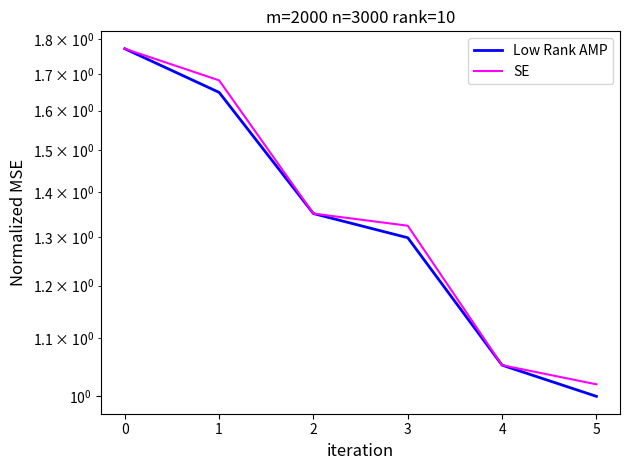

True or false: SE and Low Rank AMP cross at least once.

False